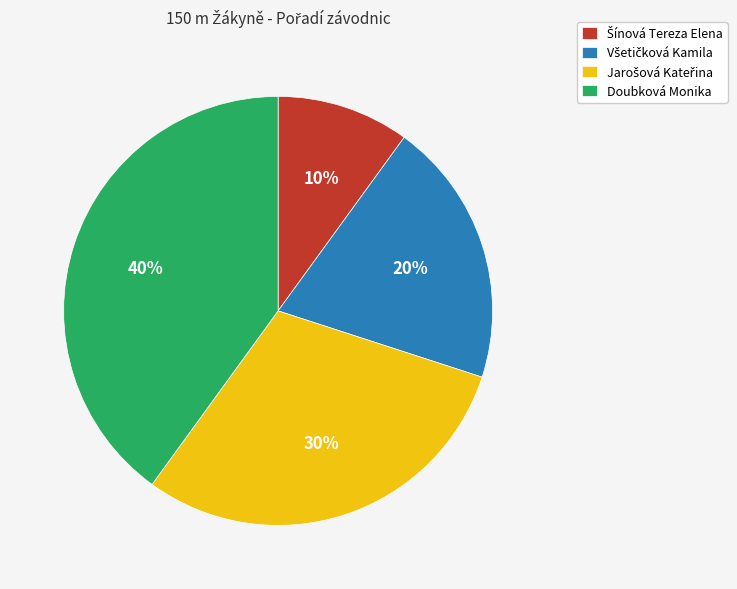

To the nearest percent, what portion does Doubková Monika represent?

40%